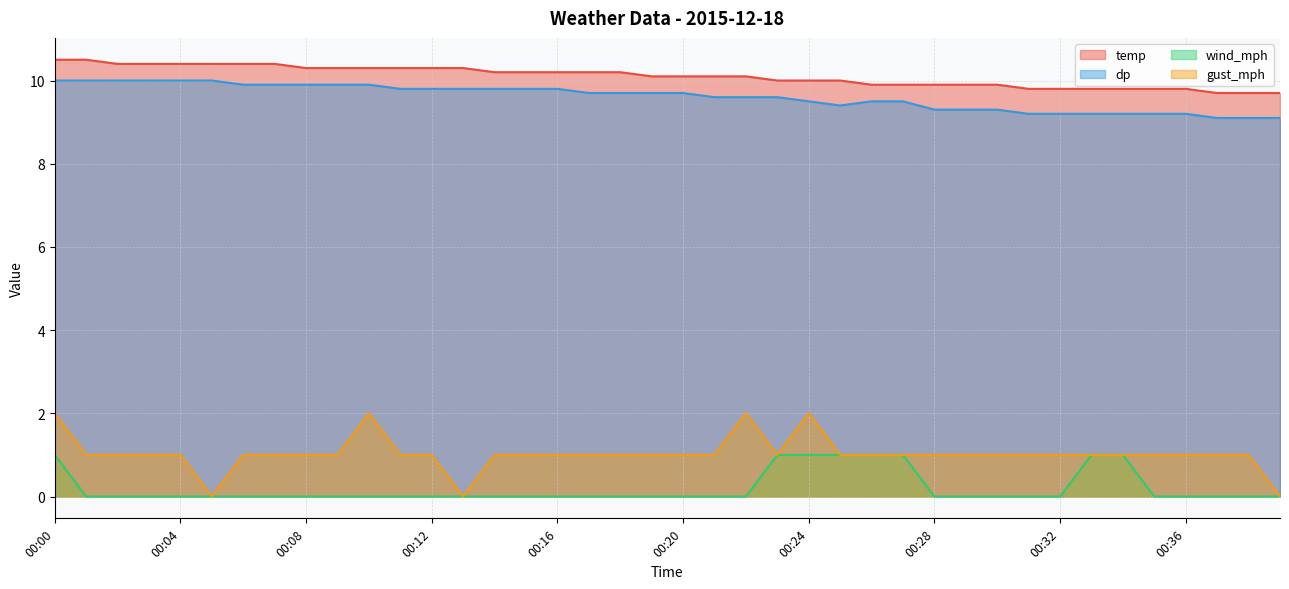

Which series has the largest range (max minus min)?

gust_mph